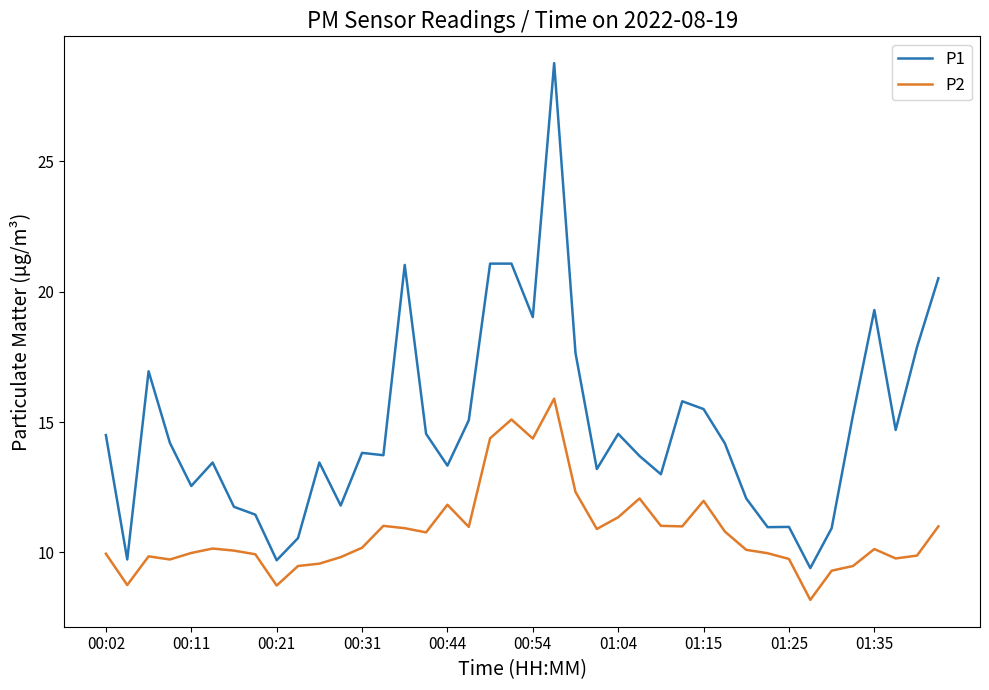

Which series has the largest total across all categories?

P1